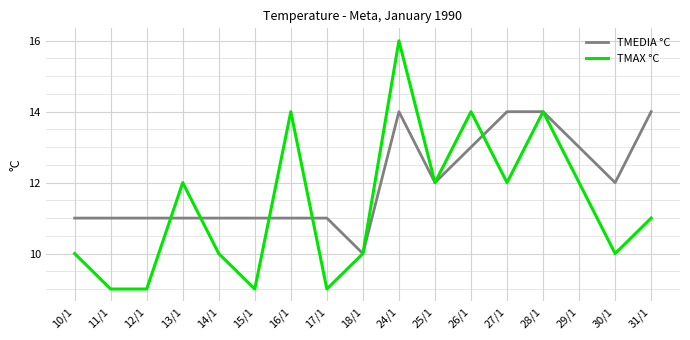

The value of TMEDIA °C at 16/1 is 7. True or false?

False